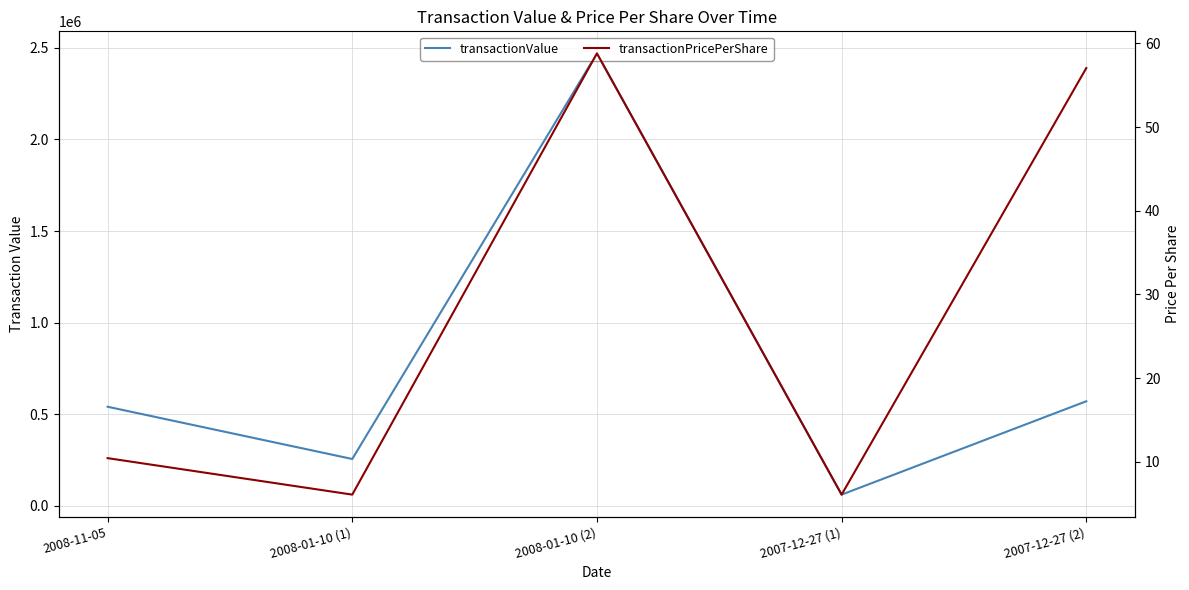

What is the difference between the highest and lowest values at 2008-01-10 (1)?

255353.9